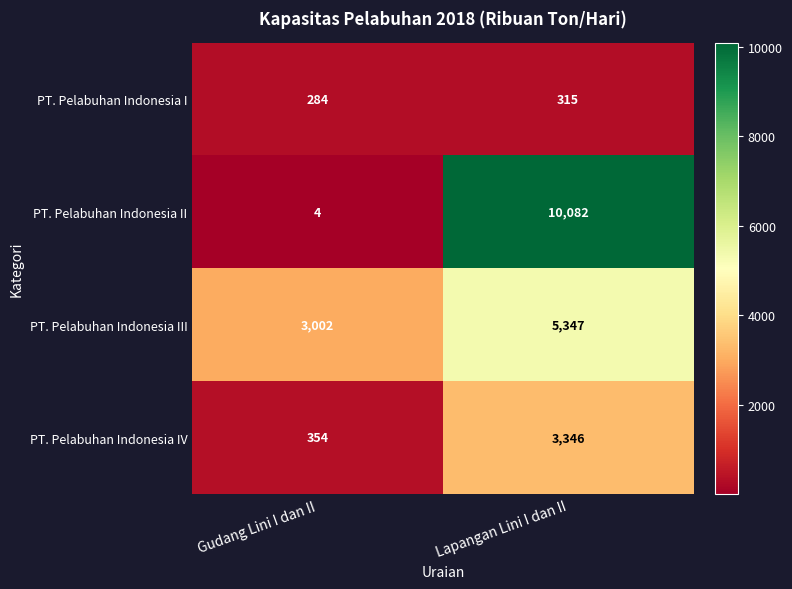

Count the number of data series in this chart.

4